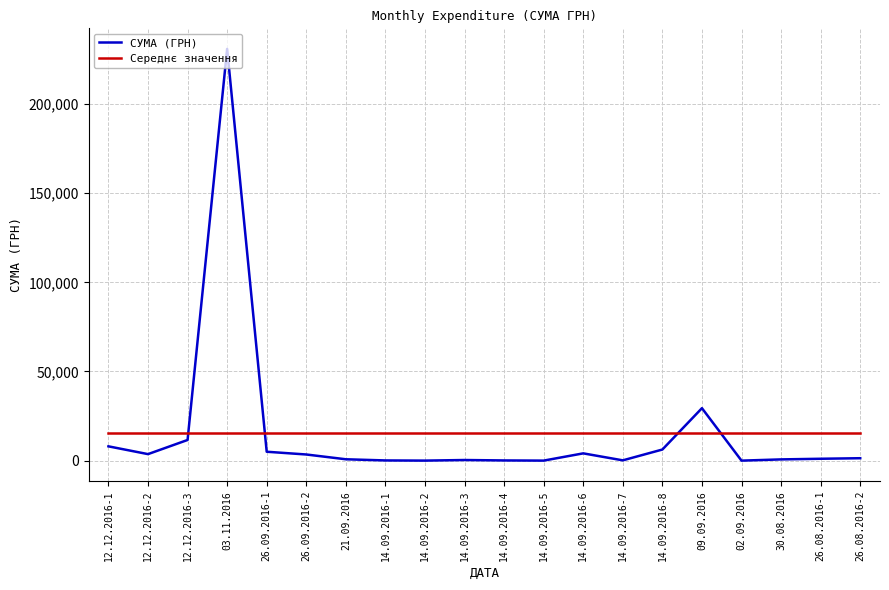

List the series in order of their peak value, highest first.

СУМА (ГРН), Середнє значення